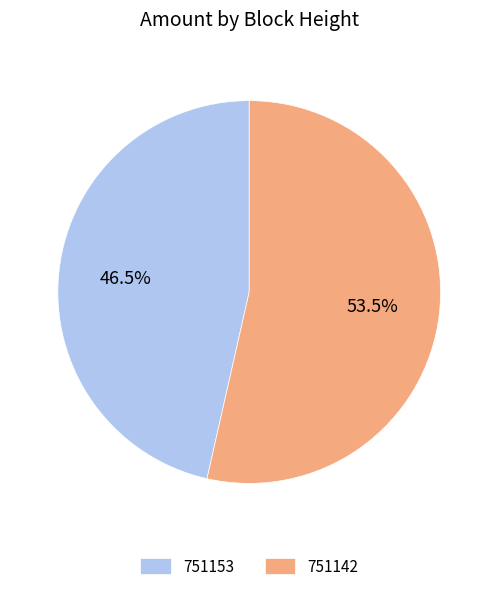

To the nearest percent, what is the combined percentage of 751142 and 751153?

100%